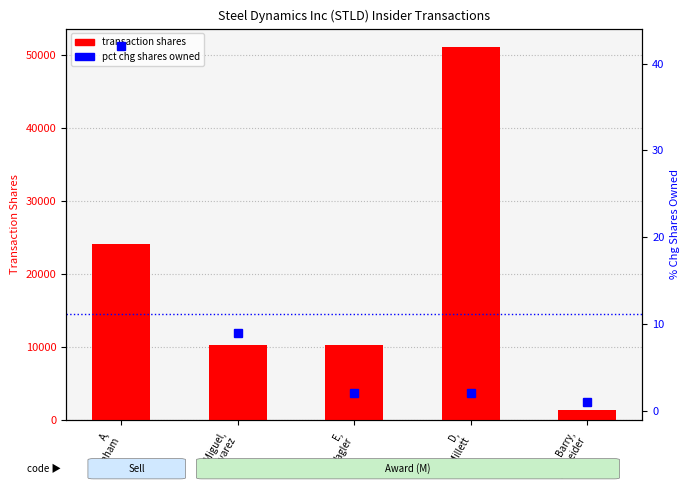

How many series are shown in this chart?

2